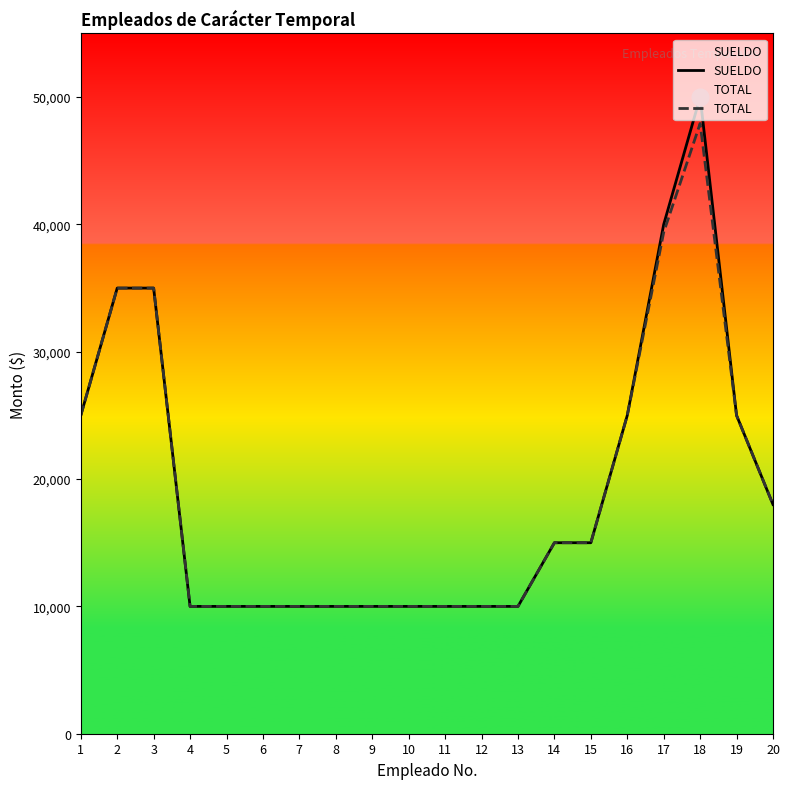

True or false: SUELDO and TOTAL intersect in this chart.

False